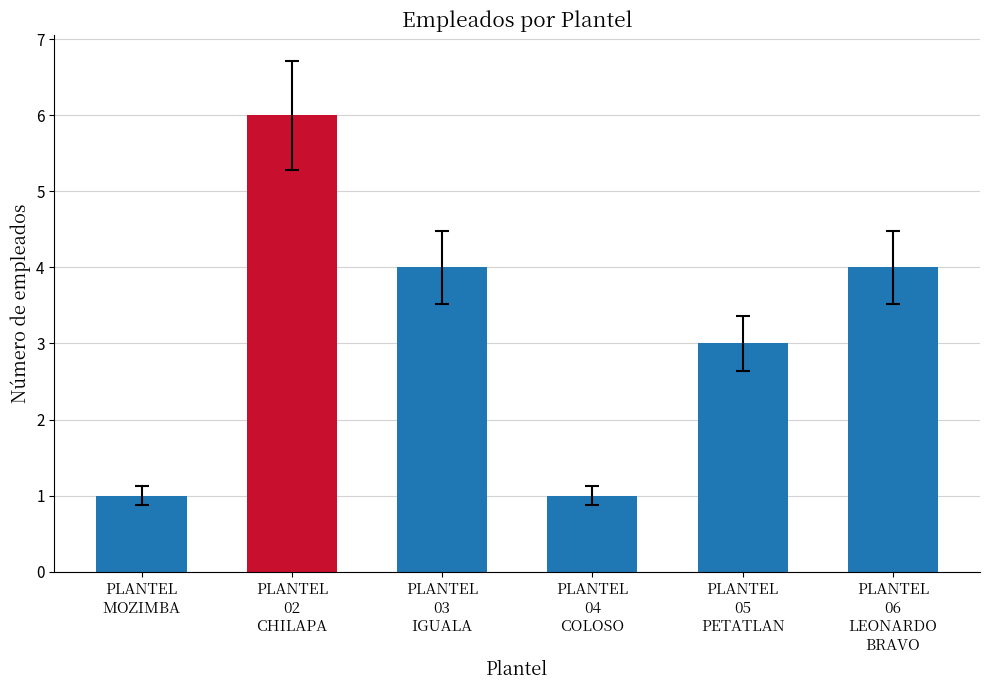

At which category does the chart reach its peak across all series?

PLANTEL
02
CHILAPA